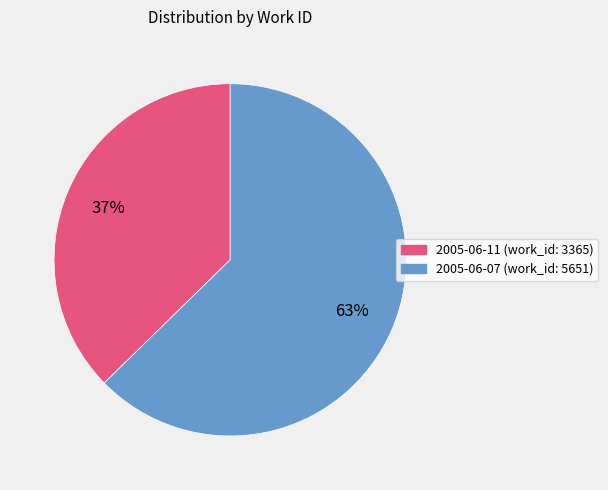

Which slice is the largest?

2005-06-07